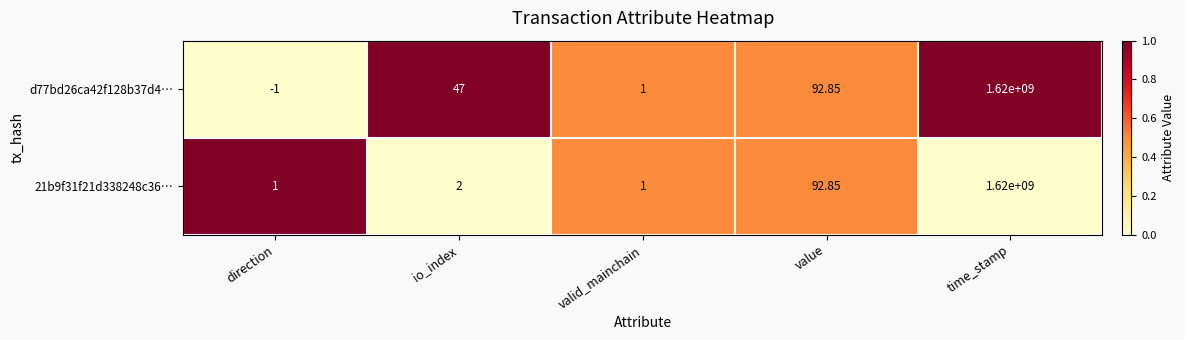

At which label does d77bd26ca42f128b37d4… reach its minimum?

direction